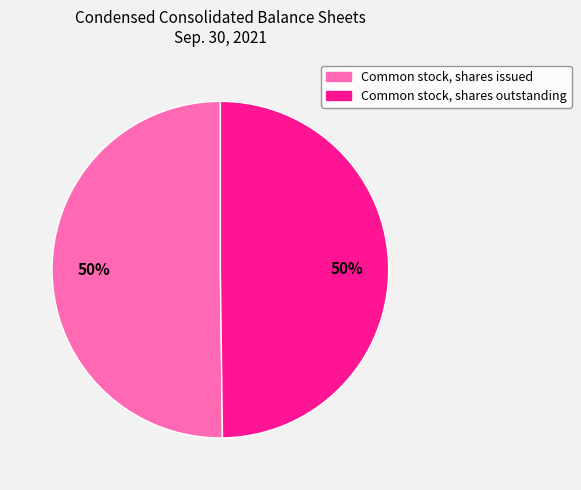

Approximately how many times larger is the value at Common stock, shares outstanding compared to Common stock, shares issued?

1.0